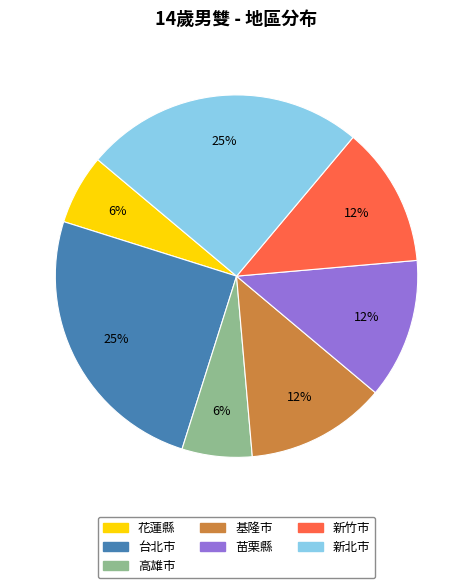

Between 新北市 and 新竹市, which is larger?

新北市